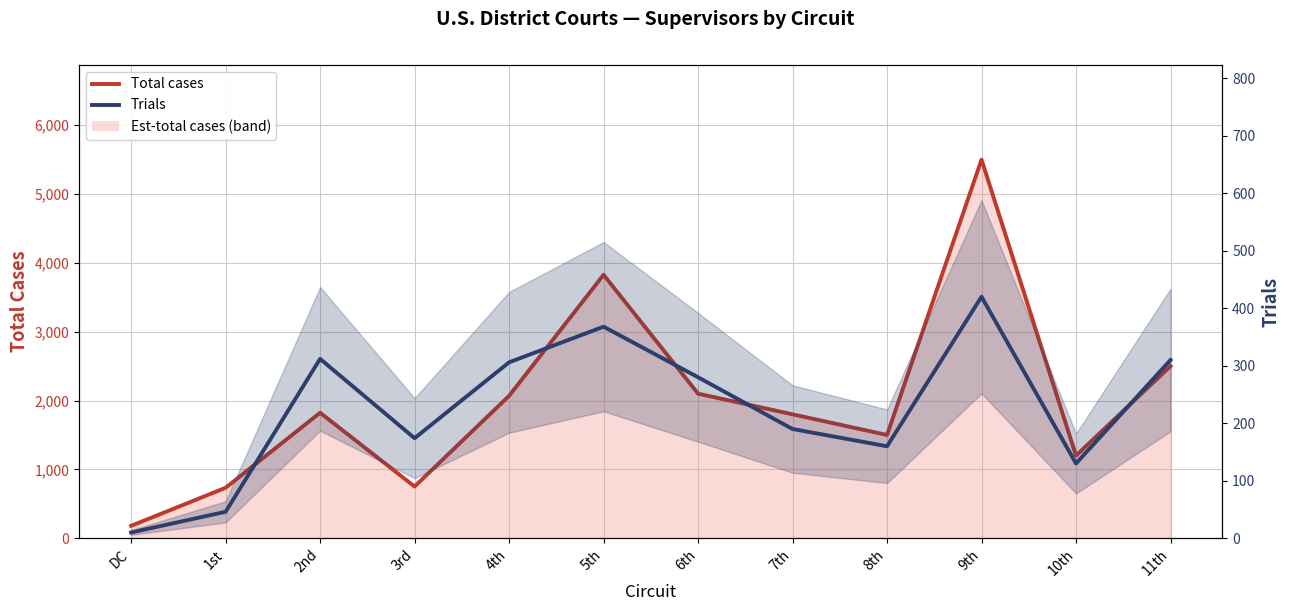

True or false: Trials and Total cases cross at least once.

False